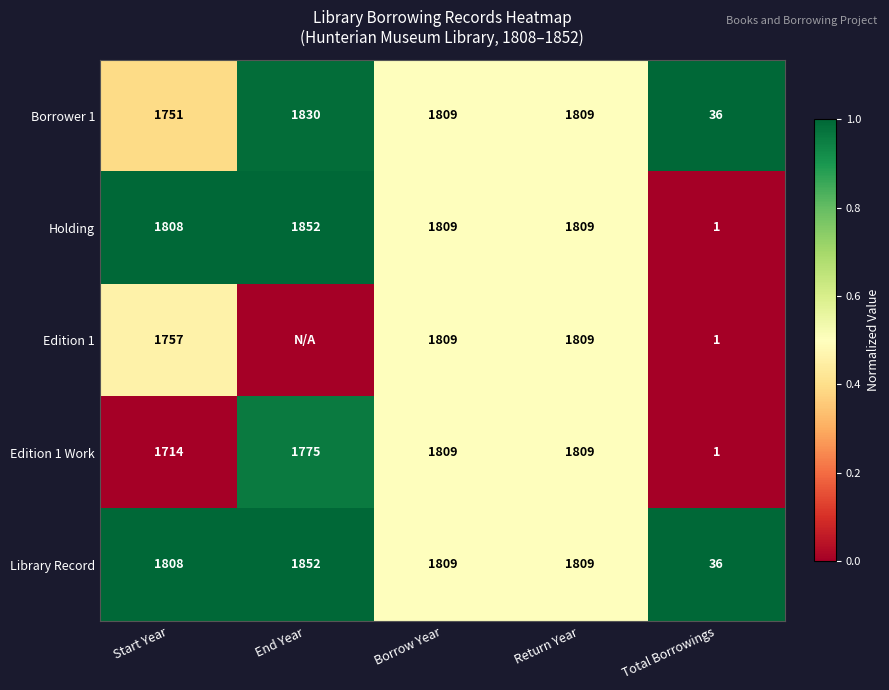

Is the value of Edition 1 Work at Return Year greater than the value of Holding at End Year?

No